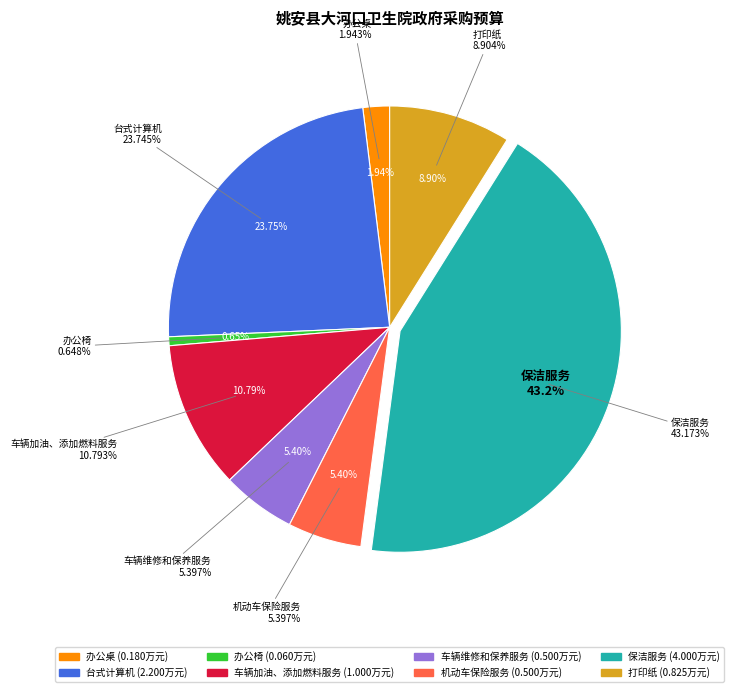

True or false: 保洁服务 accounts for 43% of the total.

True